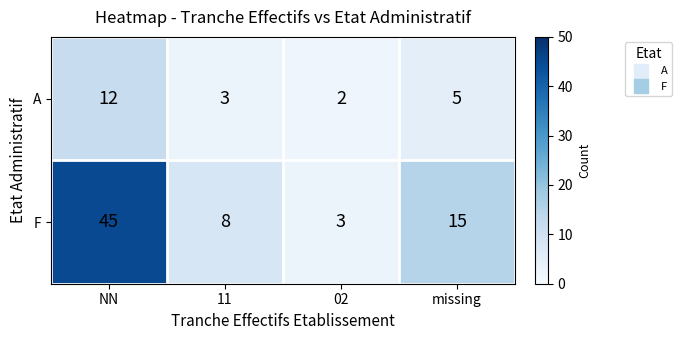

Which series has the largest total across all categories?

F